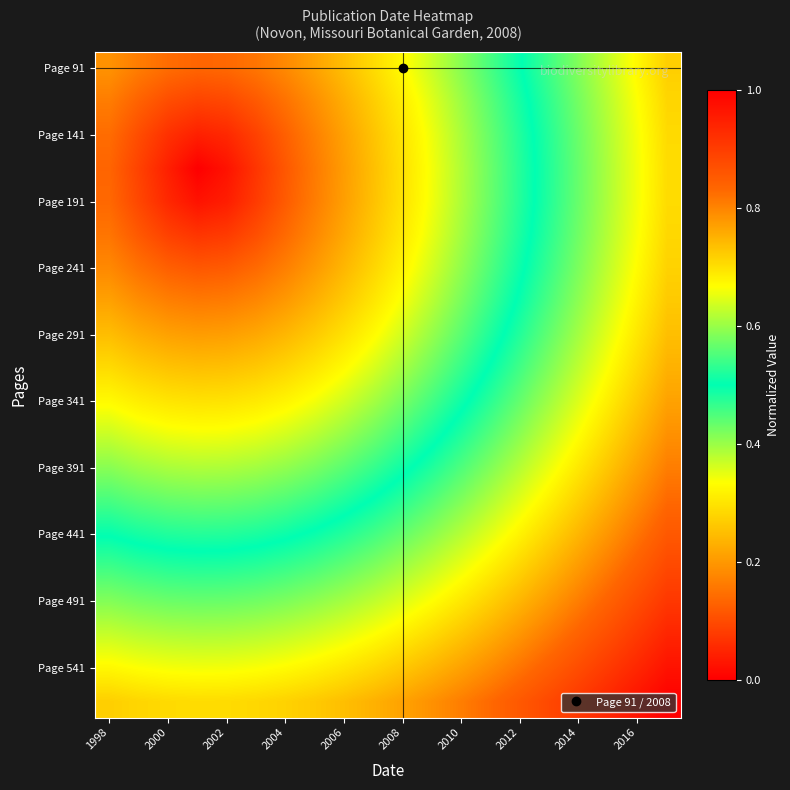

At how many categories does at least one series exceed 0?

20